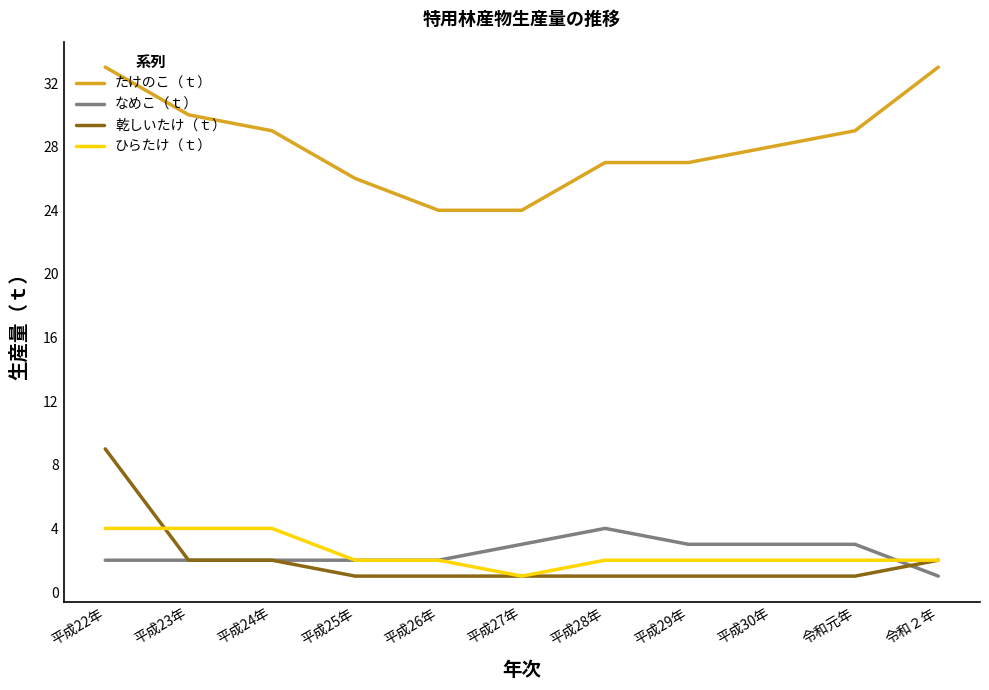

What is the greatest value displayed?

33